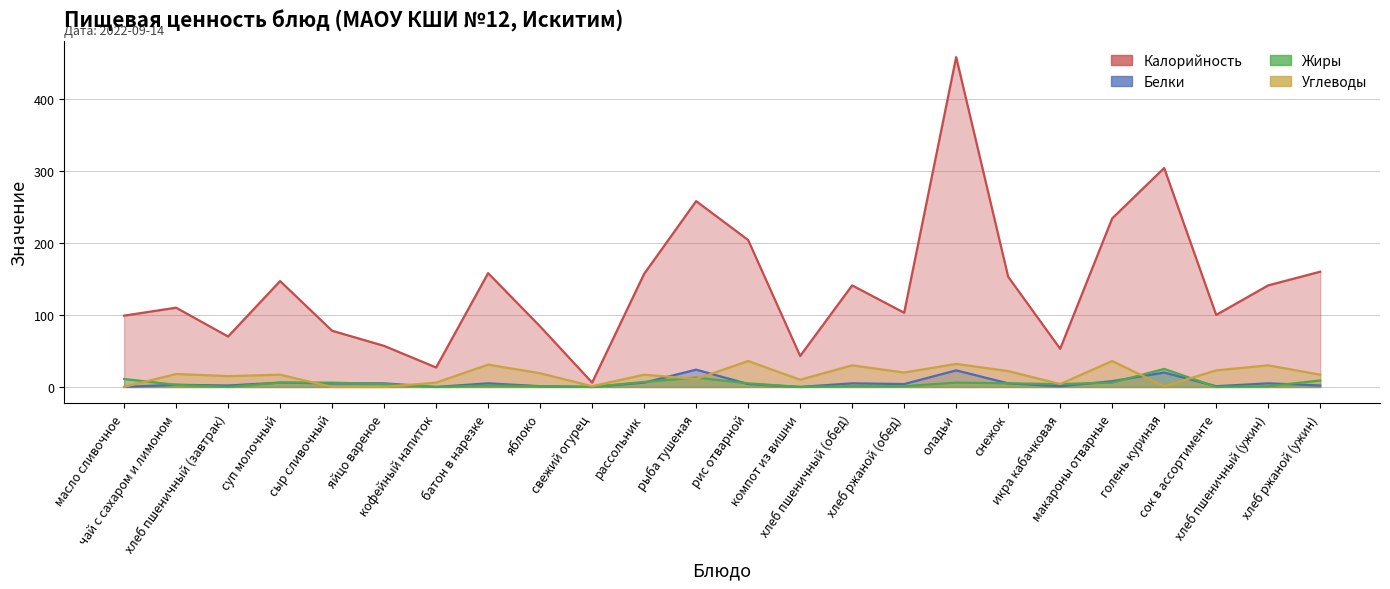

Count the number of categories in the chart.

24